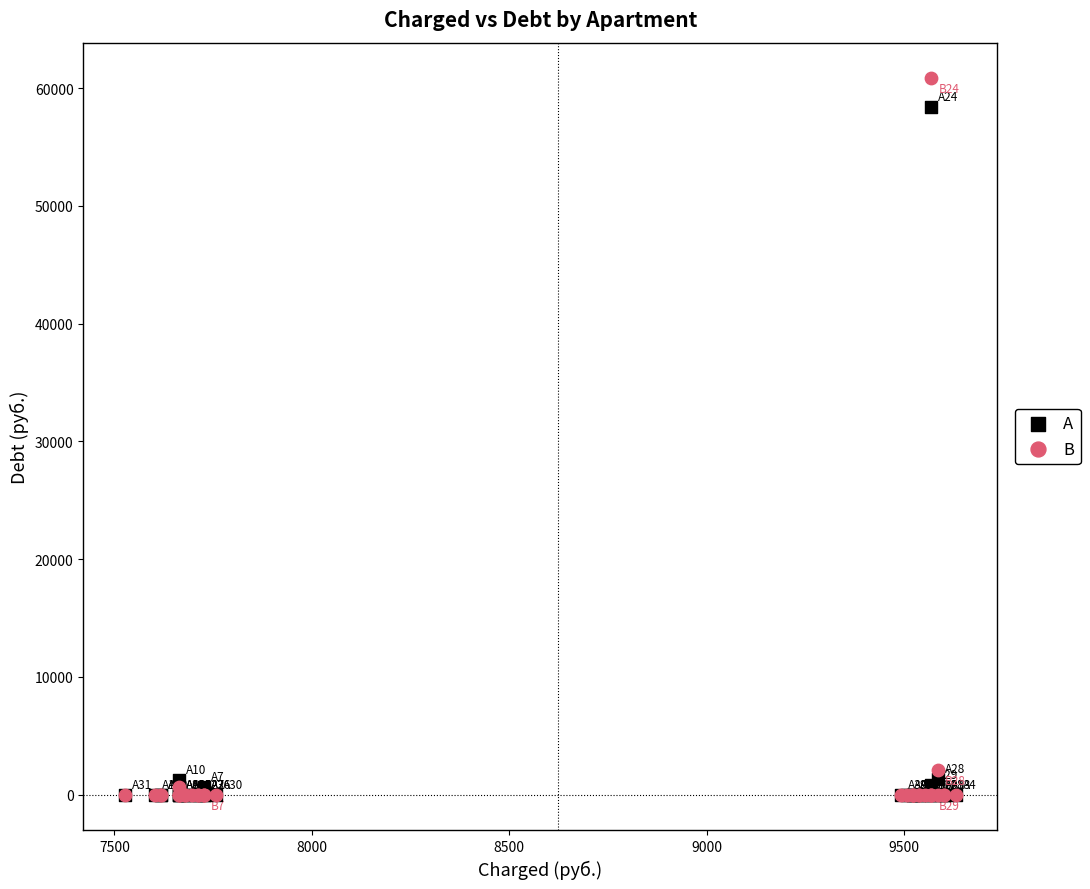

In the A series, what Y value is closest to 29218?

1363.7